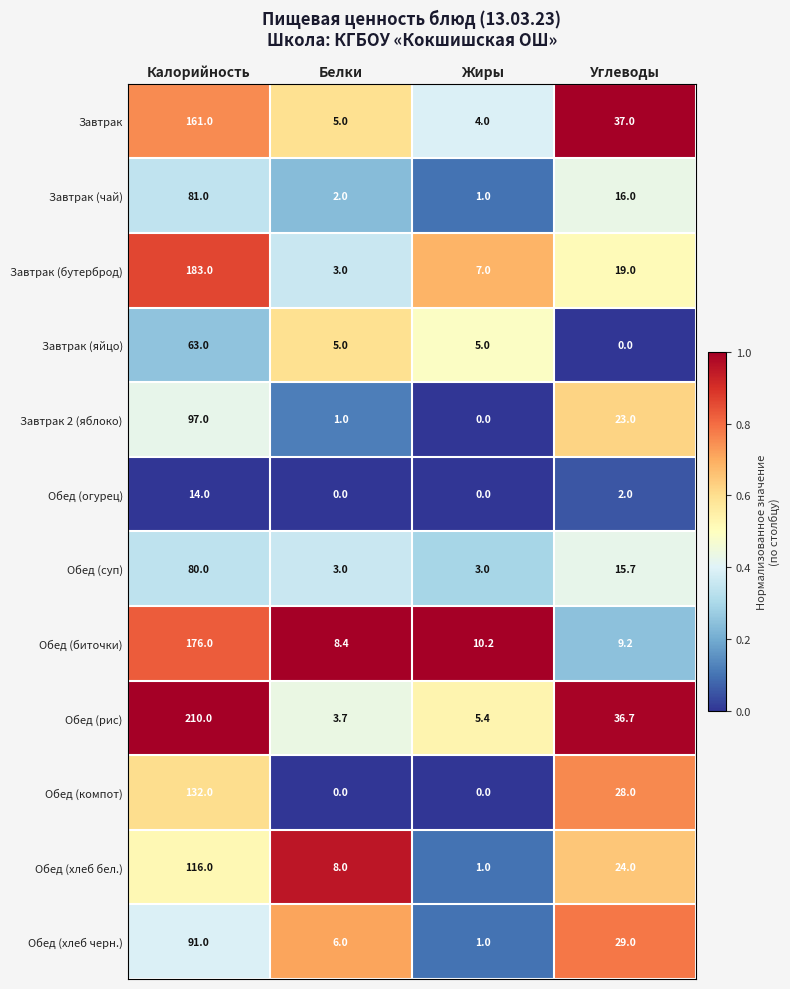

The Обед (суп) series shows 1.5 at Белки. True or false?

False